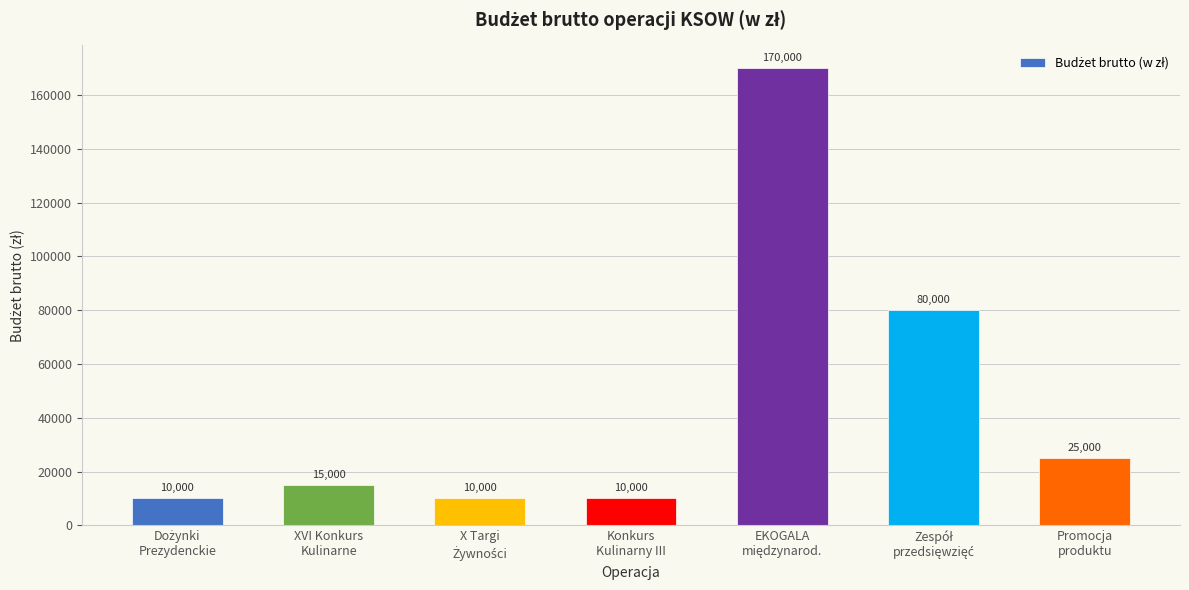

What is the smallest value displayed?

10000